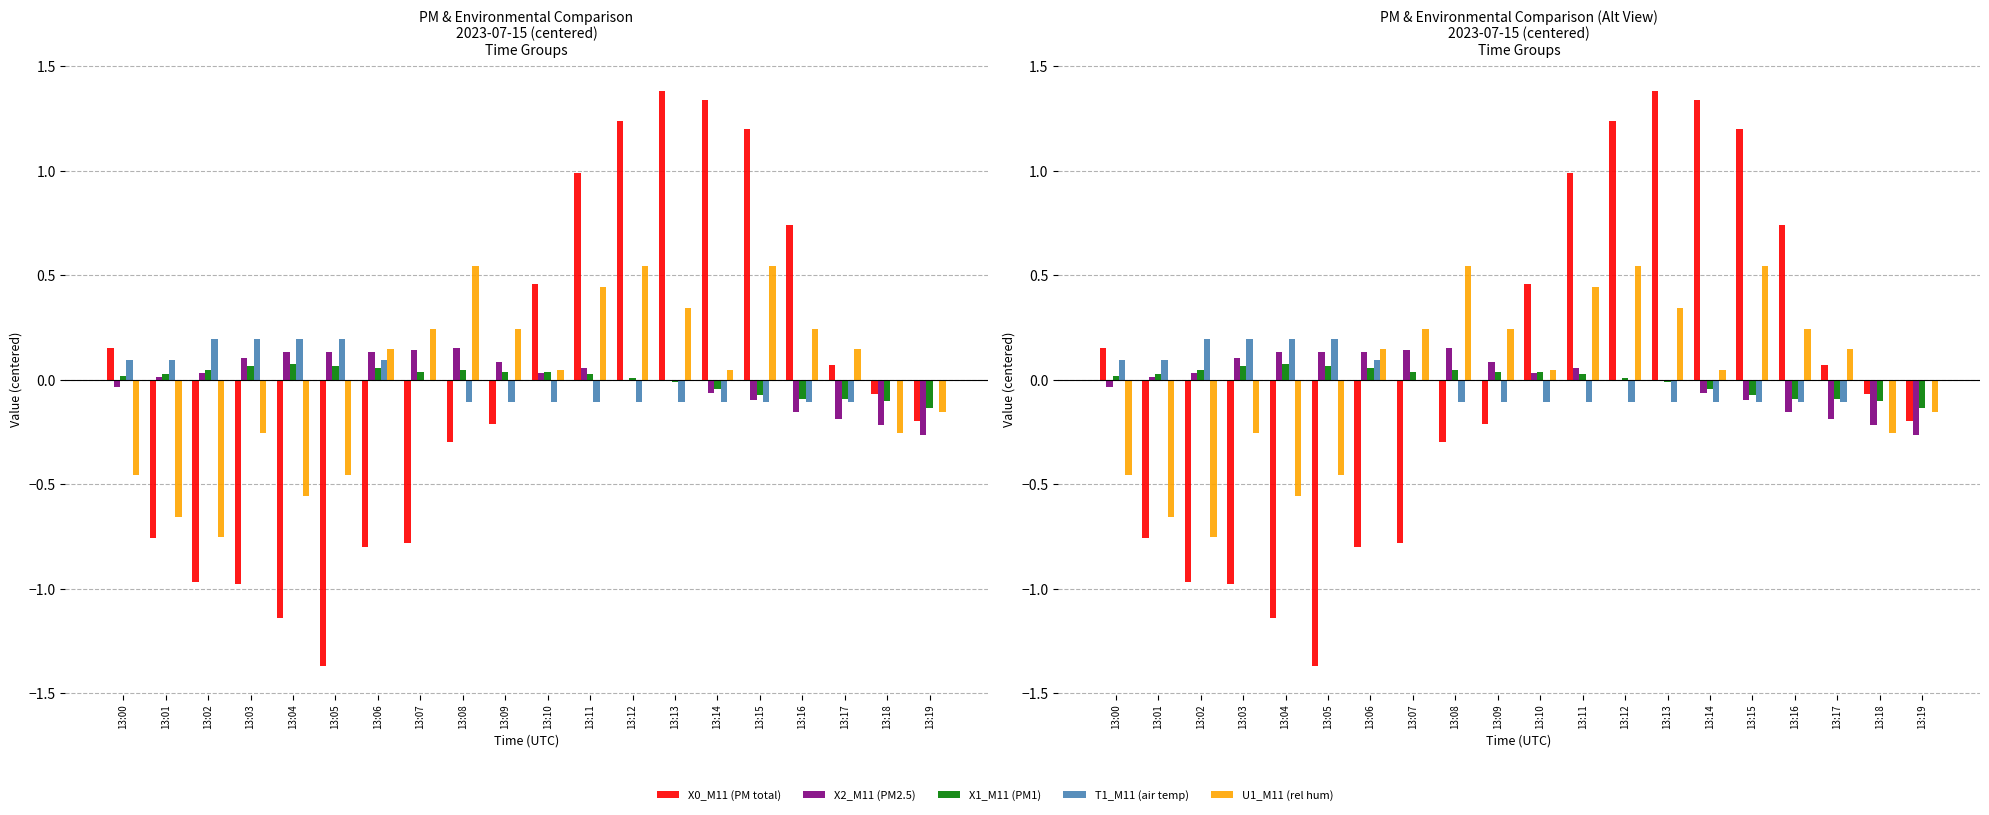

Is the value of X2_M11 (PM2.5) at 13:03 greater than the value of X0_M11 (PM total) at 13:01?

Yes